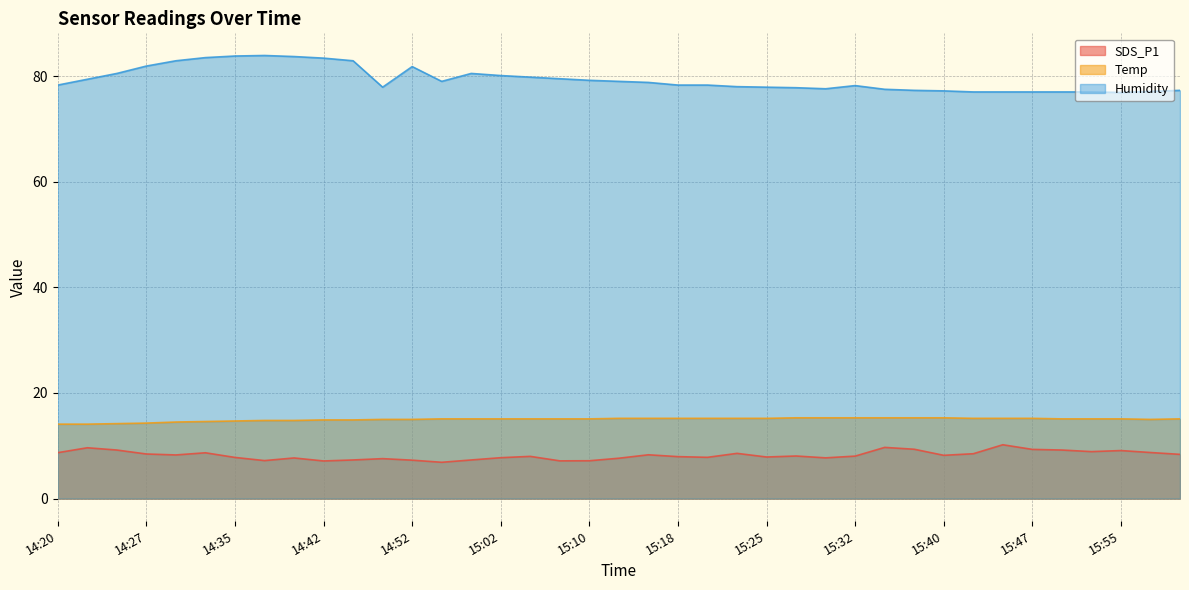

Which has a higher value, 16:00 or 15:47?

15:47